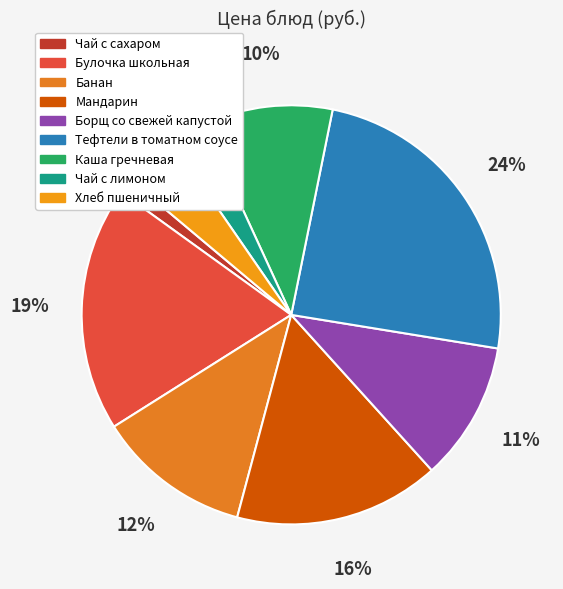

To the nearest percent, what is the difference between the Тефтели в томатном соусе and Каша гречневая slice percentages?

14%